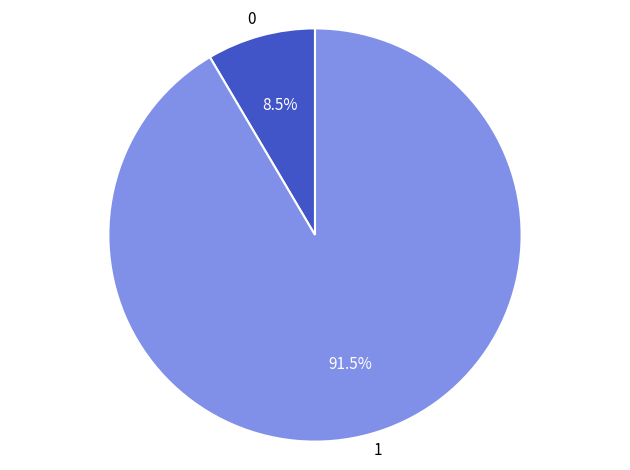

Count the number of slices in the pie.

2